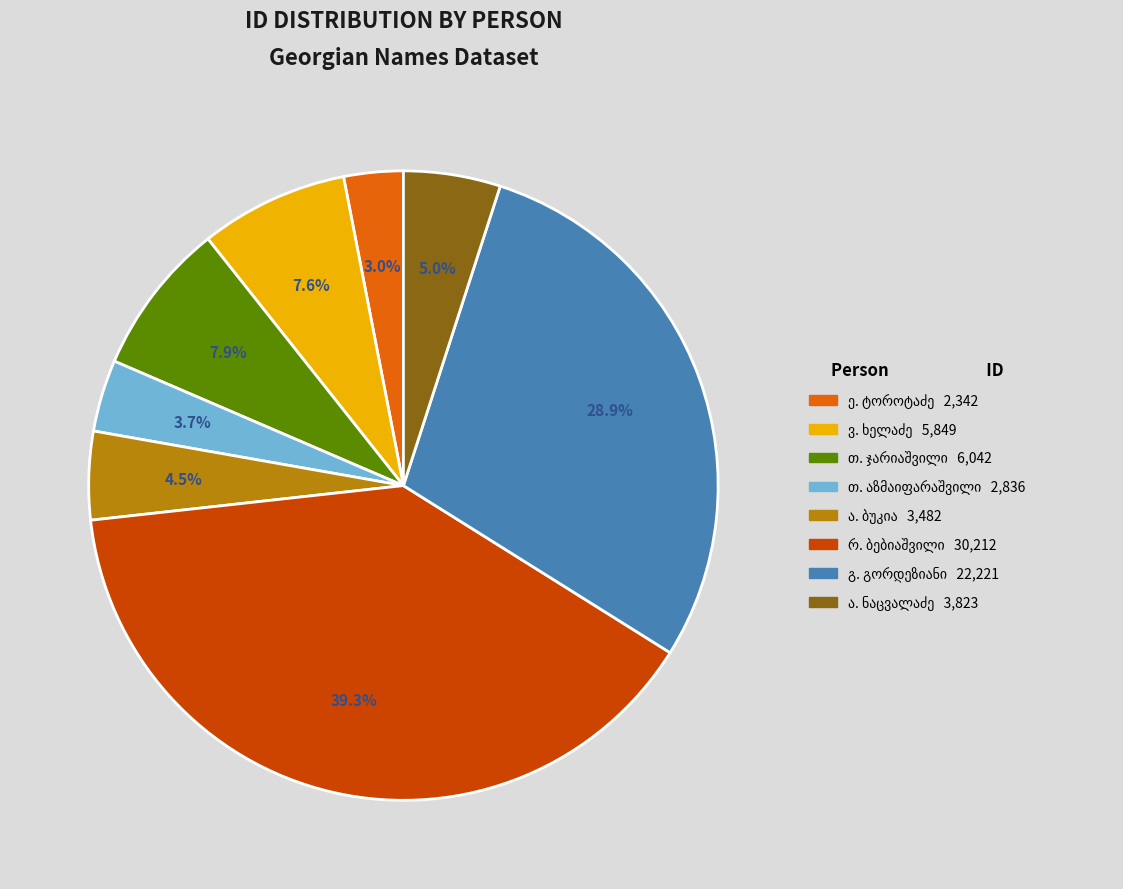

Is there any slice that represents more than half of the pie?

No